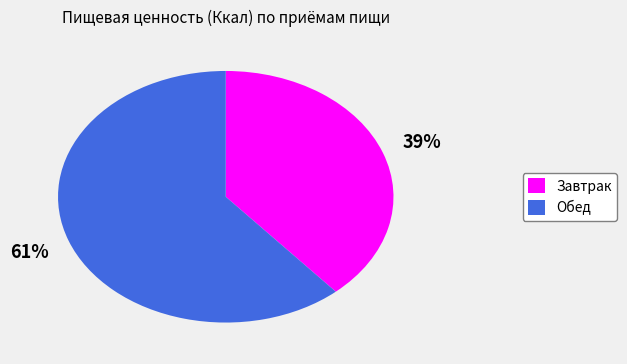

Which category has the biggest portion of the pie?

Обед